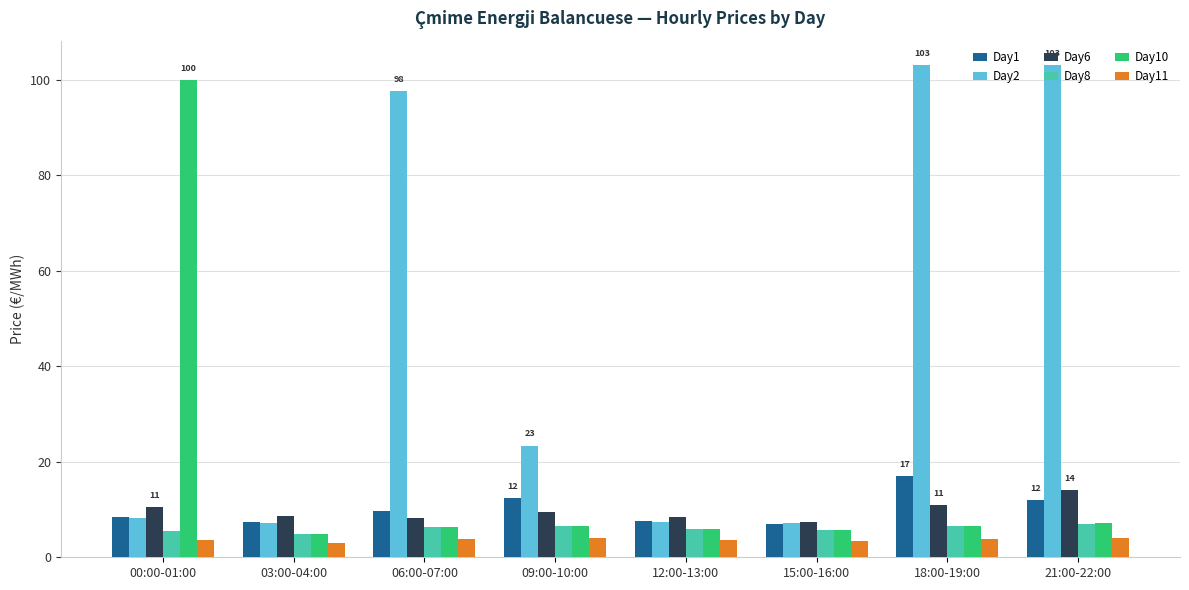

Which series has the largest range (max minus min)?

Day2